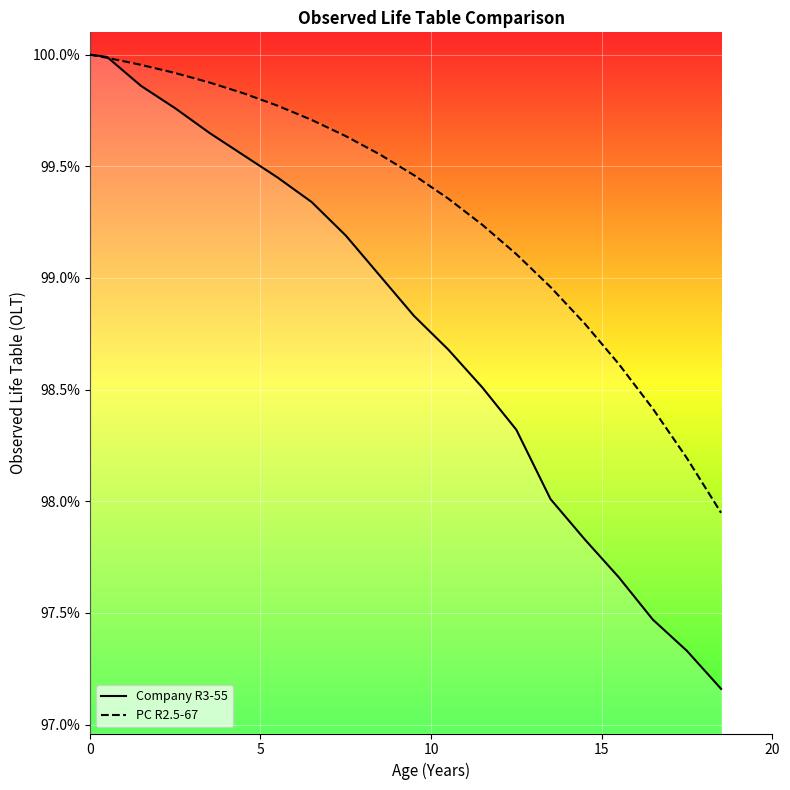

Is this an area chart (filled region under the line)?

No